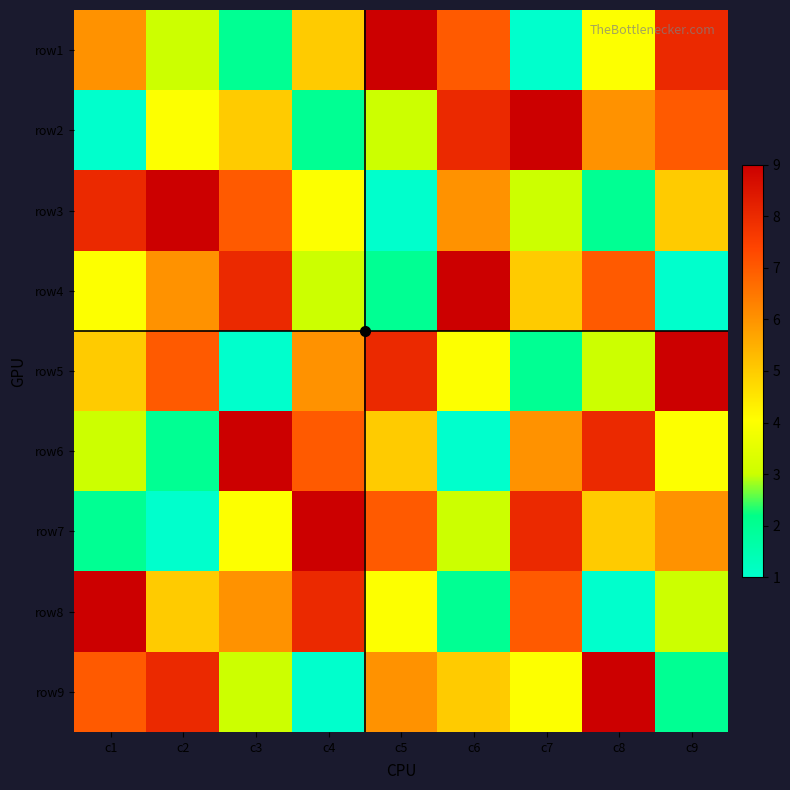

Reading left to right, extract all data points from this chart.

row1: c1=6	c2=3	c3=2	c4=5	c5=9	c6=7	c7=1	c8=4	c9=8
row2: c1=1	c2=4	c3=5	c4=2	c5=3	c6=8	c7=9	c8=6	c9=7
row3: c1=8	c2=9	c3=7	c4=4	c5=1	c6=6	c7=3	c8=2	c9=5
row4: c1=4	c2=6	c3=8	c4=3	c5=2	c6=9	c7=5	c8=7	c9=1
row5: c1=5	c2=7	c3=1	c4=6	c5=8	c6=4	c7=2	c8=3	c9=9
row6: c1=3	c2=2	c3=9	c4=7	c5=5	c6=1	c7=6	c8=8	c9=4
row7: c1=2	c2=1	c3=4	c4=9	c5=7	c6=3	c7=8	c8=5	c9=6
row8: c1=9	c2=5	c3=6	c4=8	c5=4	c6=2	c7=7	c8=1	c9=3
row9: c1=7	c2=8	c3=3	c4=1	c5=6	c6=5	c7=4	c8=9	c9=2